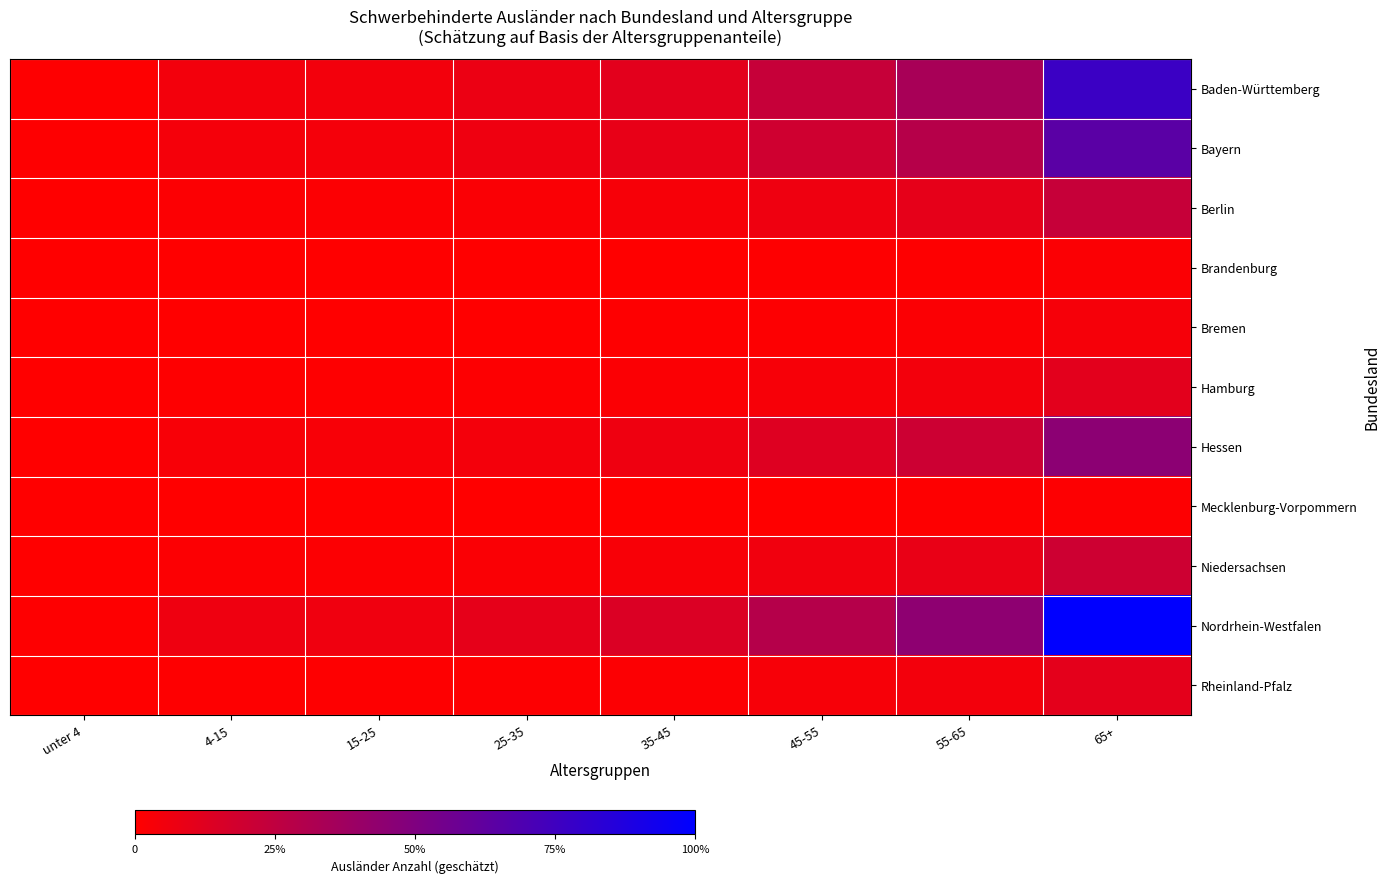

Between 65+ and 15-25, which is larger?

65+